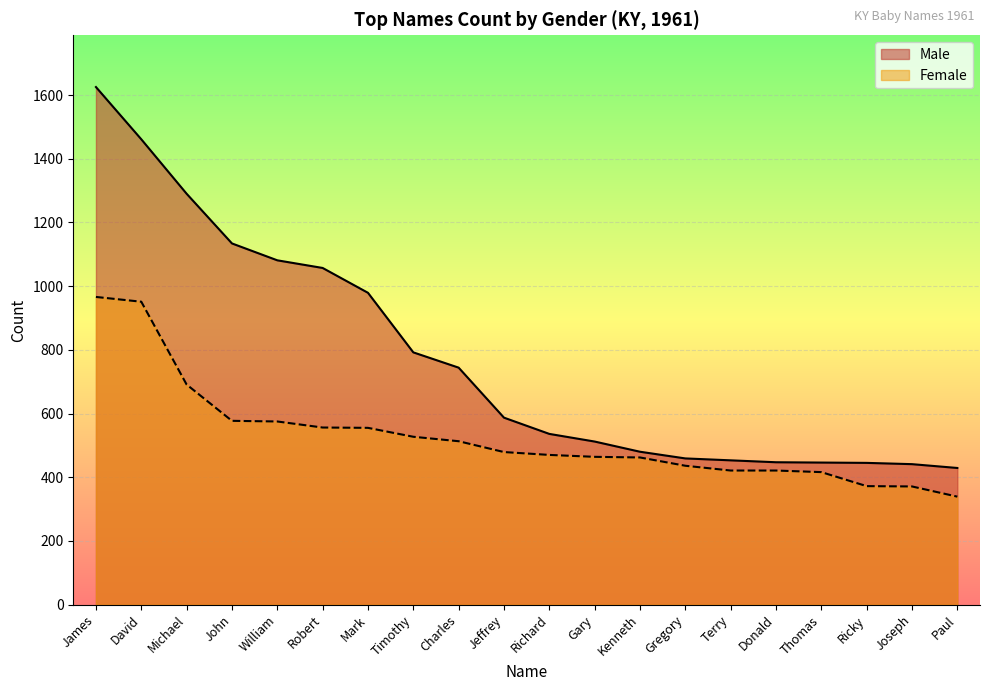

How many values in the Male series exceed 587?

9